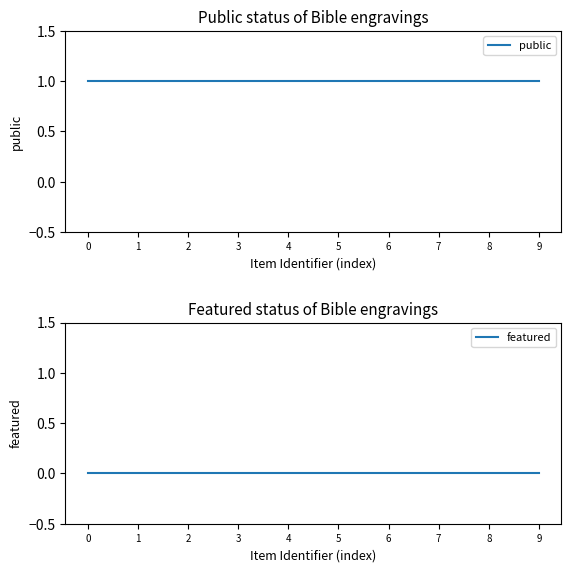

Rank the categories by public value from lowest to highest.

0, 1, 2, 3, 4, 5, 6, 7, 8, 9